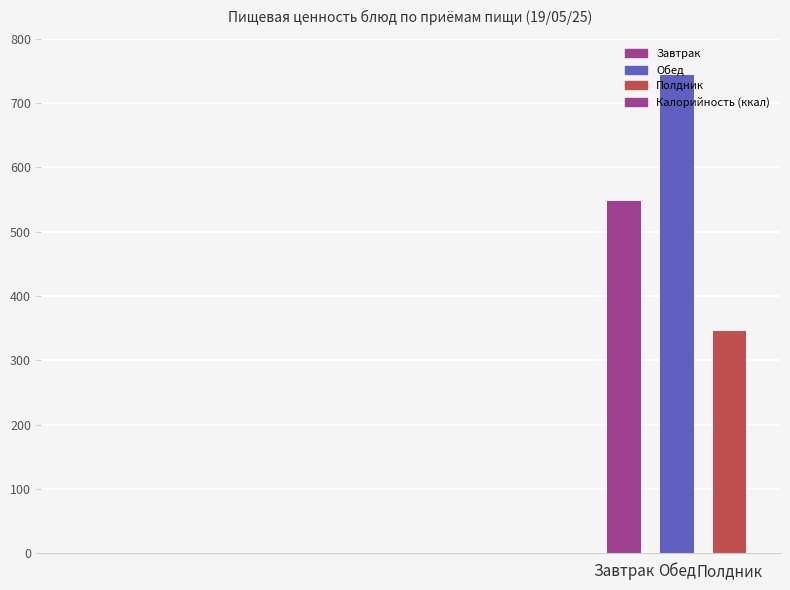

Which category has the highest value across all series?

Обед